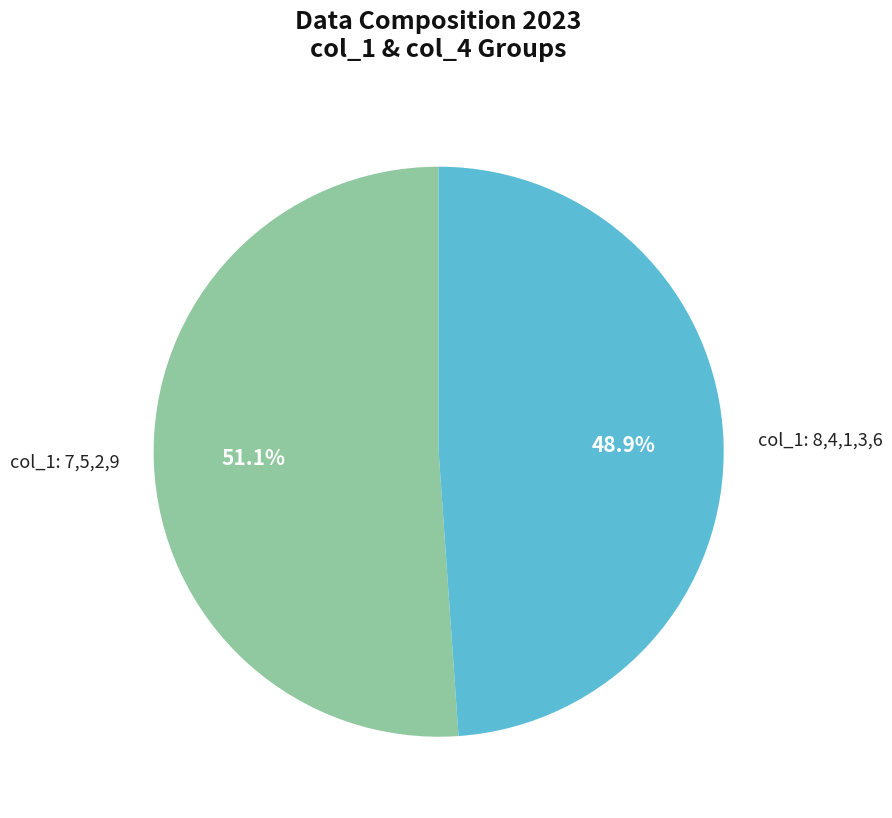

Is the sum of col_1: 7,5,2,9 and col_1: 8,4,1,3,6 greater than half?

Yes